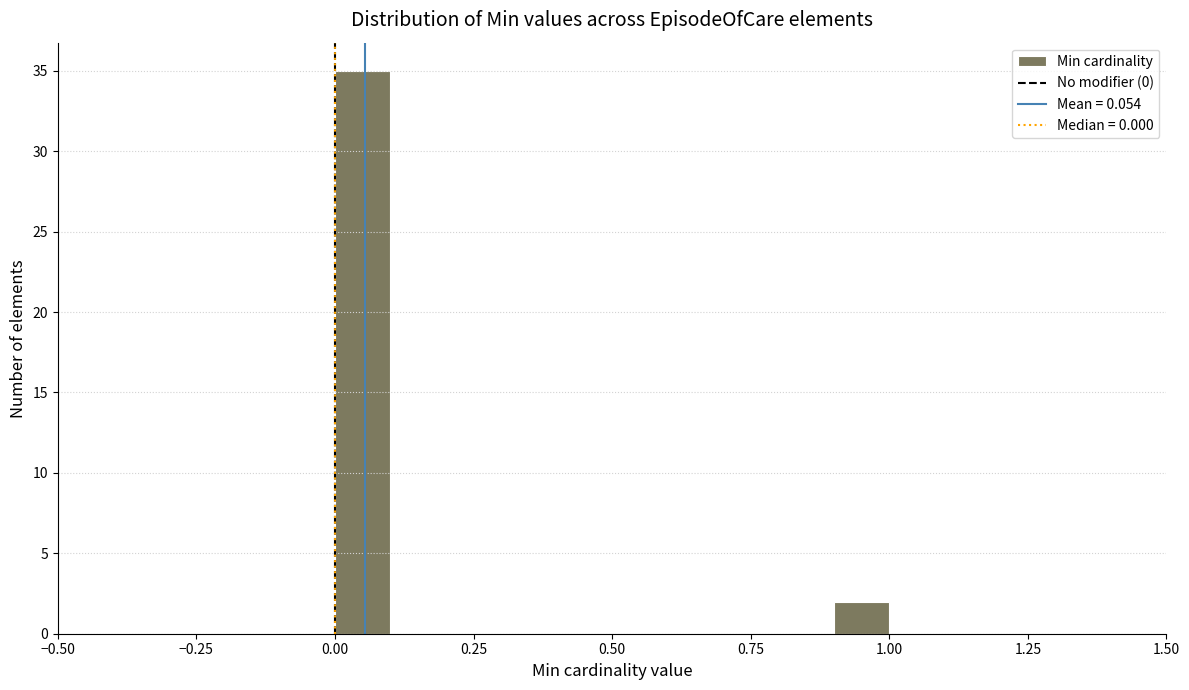

Around what value on the x-axis is the tallest bar? Give the approximate position of its centre, as read against the axis.

0.05